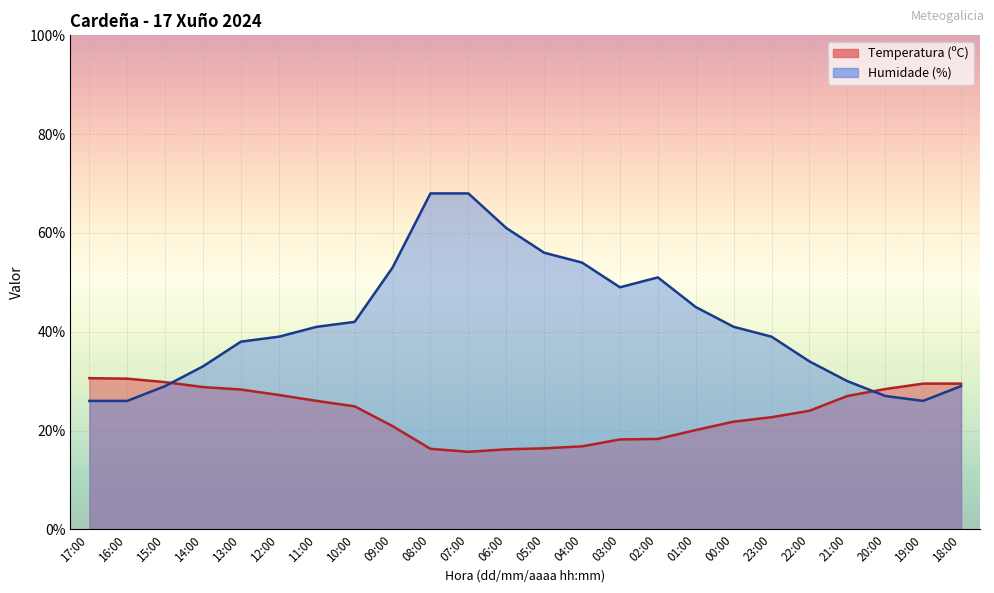

Is it true that Temperatura (ºC) equals 30.0 at 09:00?

False